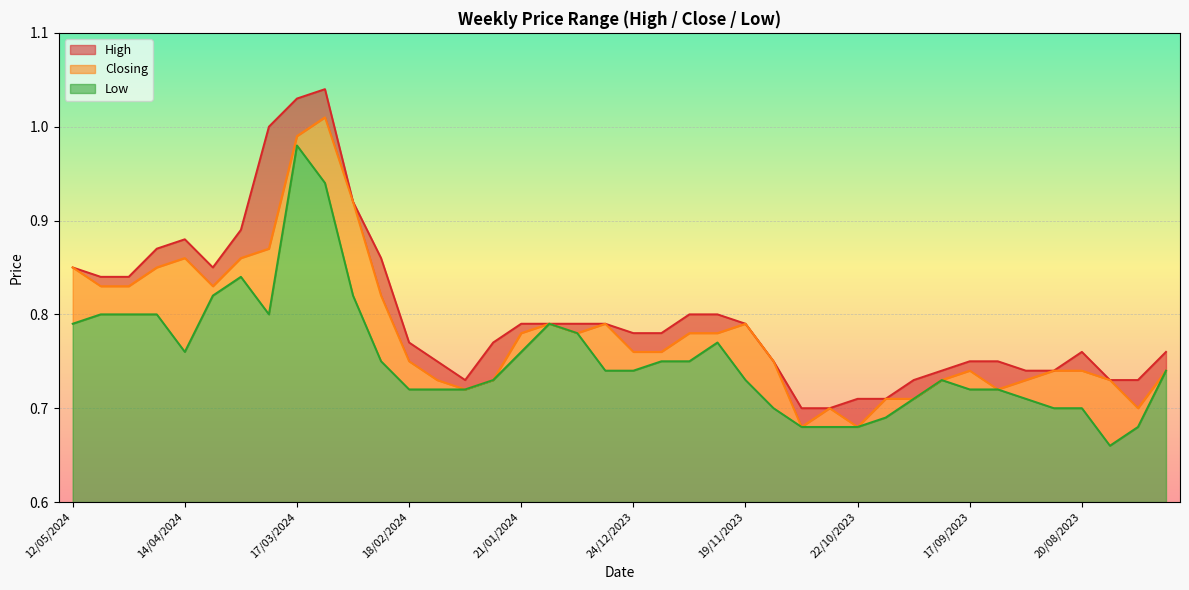

Which series changed the most between 29/10/2023 and 20/08/2023?

High